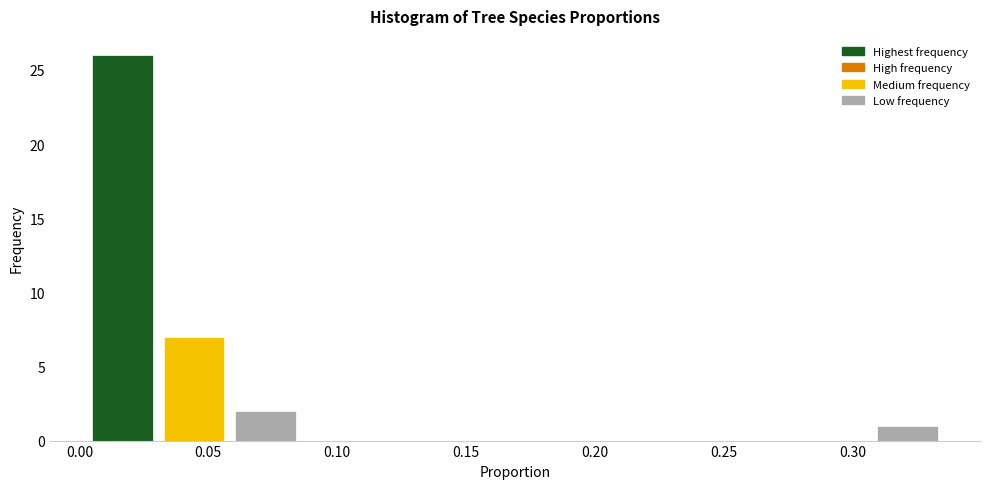

Reading left to right, list every bar in this chart as the range it spans on the x-axis followed by its height. Neither the bar edges nor the heights are printed on the chart, so give them approximately, as read against the axes.

0.005 to 0.030: 26
0.030 to 0.060: 7
0.060 to 0.085: 2
0.085 to 0.115: 0
0.115 to 0.140: 0
0.140 to 0.170: 0
0.170 to 0.195: 0
0.195 to 0.225: 0
0.225 to 0.250: 0
0.250 to 0.280: 0
0.280 to 0.310: 0
0.310 to 0.335: 1